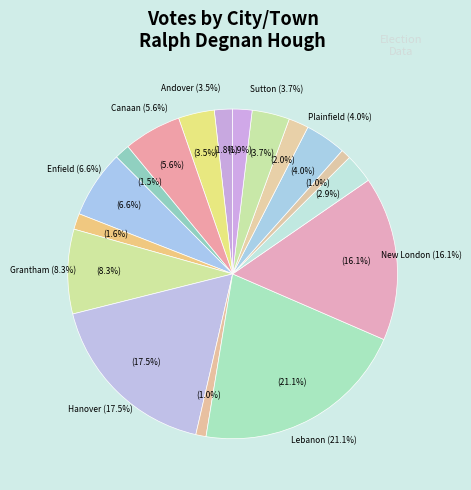

How many slices are in this pie chart?

17